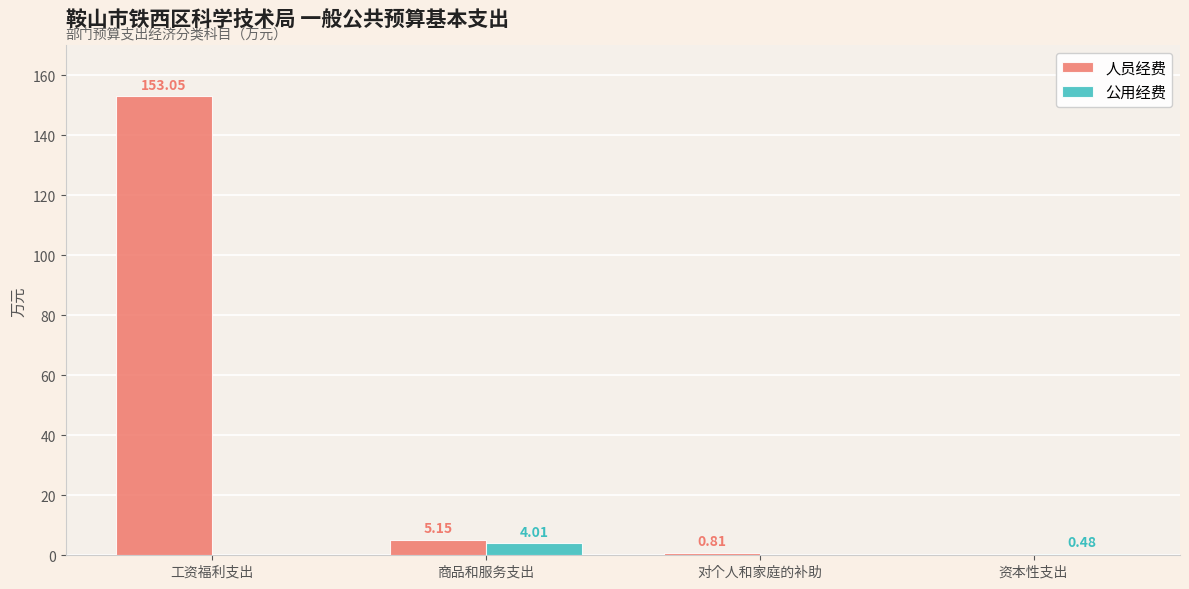

The value of 公用经费 at 商品和服务支出 is 4.0. True or false?

True